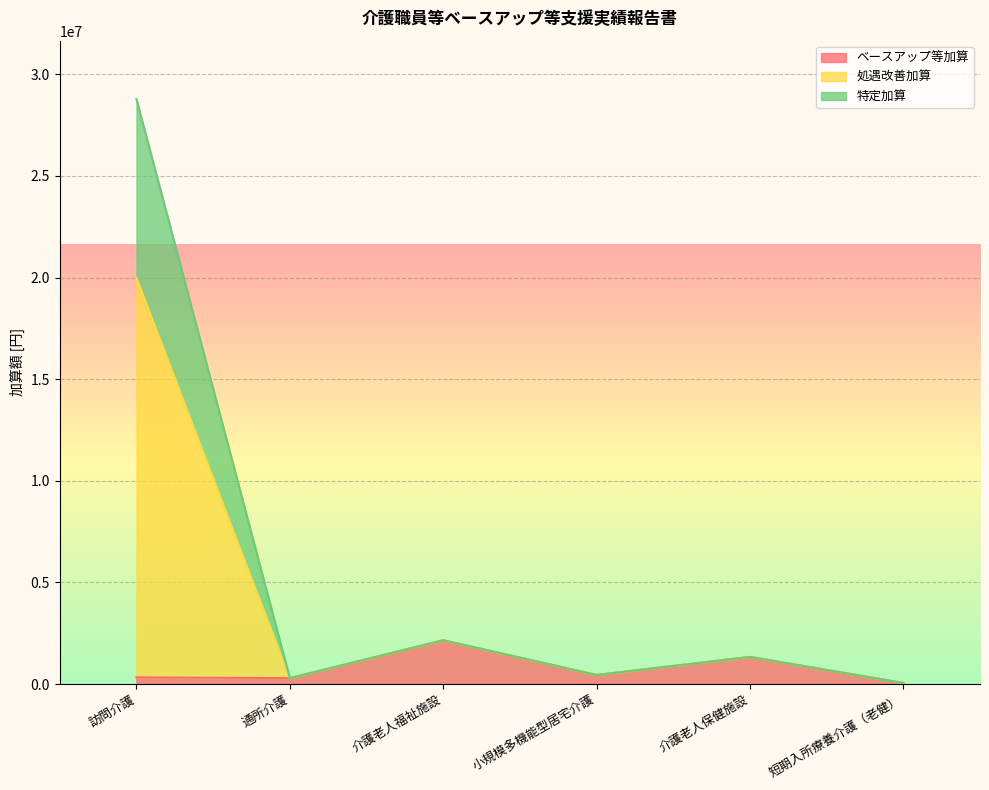

In 処遇改善加算, how many points are lower than both neighbors (excluding endpoints)?

2